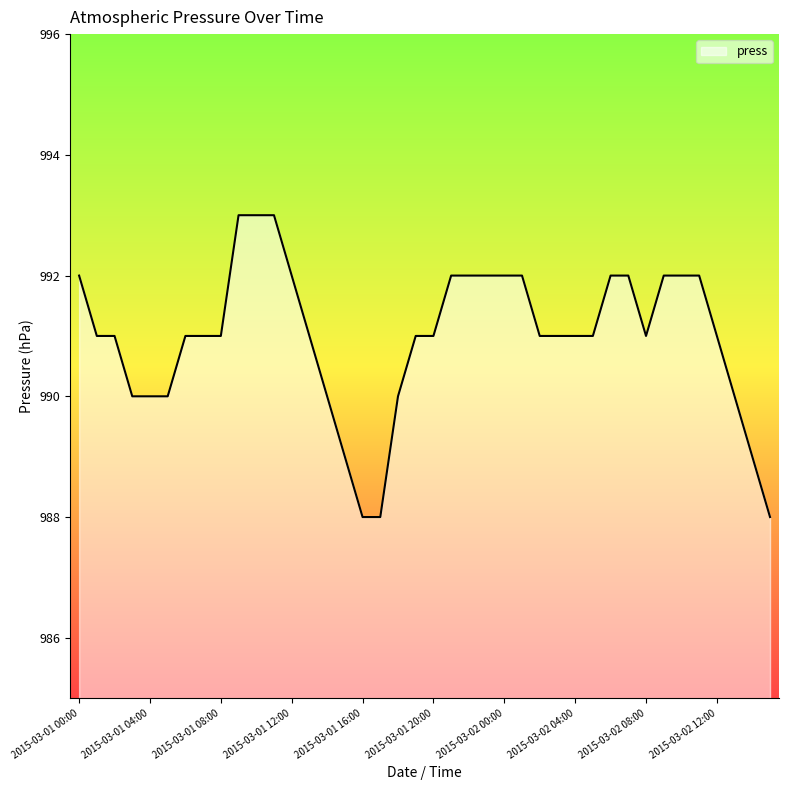

How many values are between 990 and 992?

32